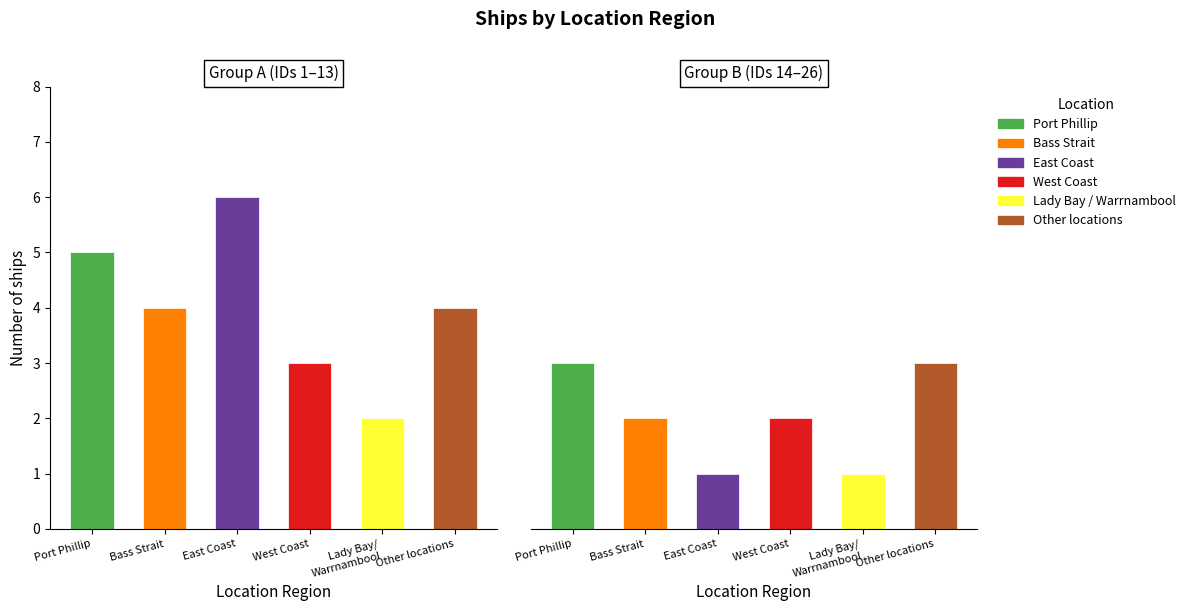

Which category has the highest value in the Bass Strait series?

Bass Strait